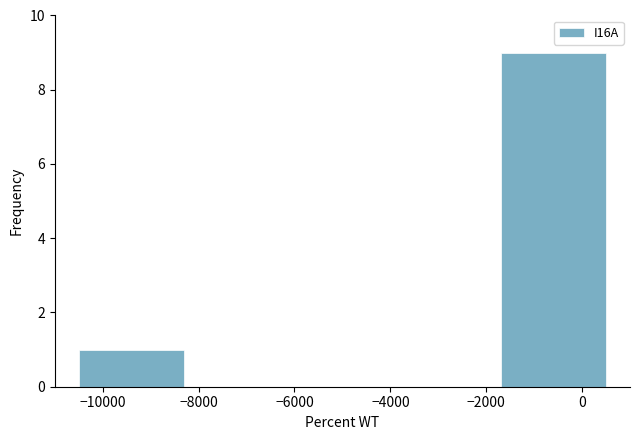

Reading left to right, transcribe this chart: for each bar, give the range it covers on the x-axis and its height. Neither the bar edges nor the heights are printed on the chart, so give them approximately, as read against the axes.

-10500 to -8300: 1
-8300 to -6100: 0
-6100 to -3900: 0
-3900 to -1700: 0
-1700 to 500: 9